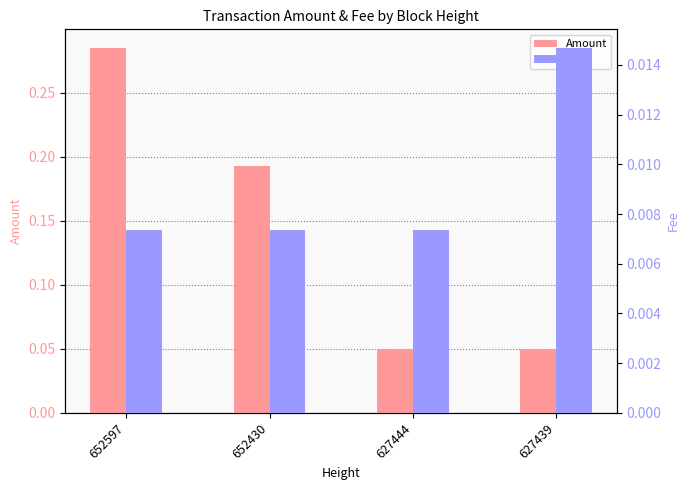

Are the bars grouped side by side (vs. stacked)?

Yes